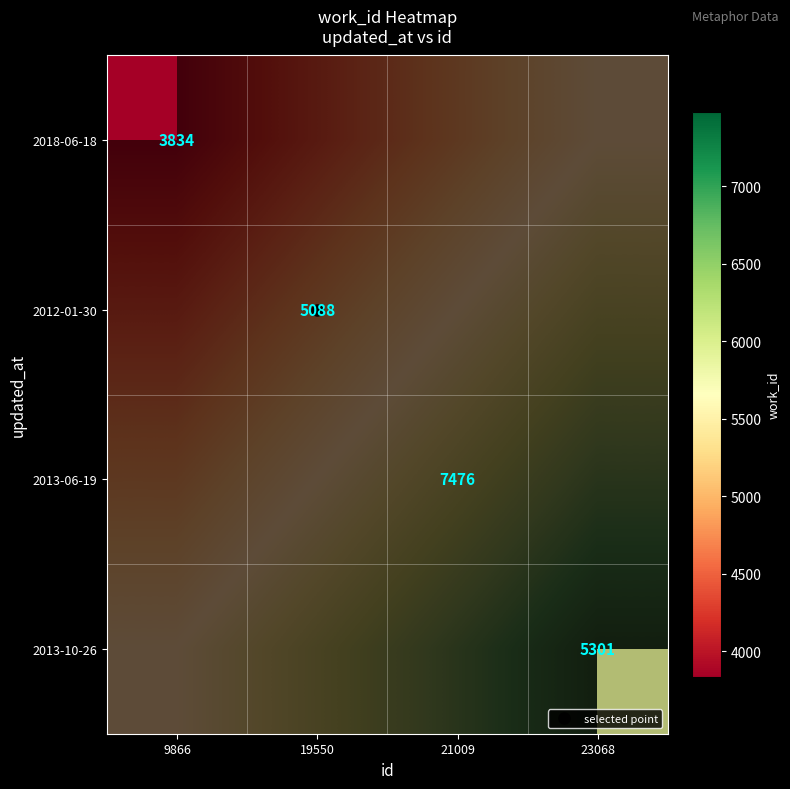

What is the difference between the highest and lowest values at 23068?

3500.0